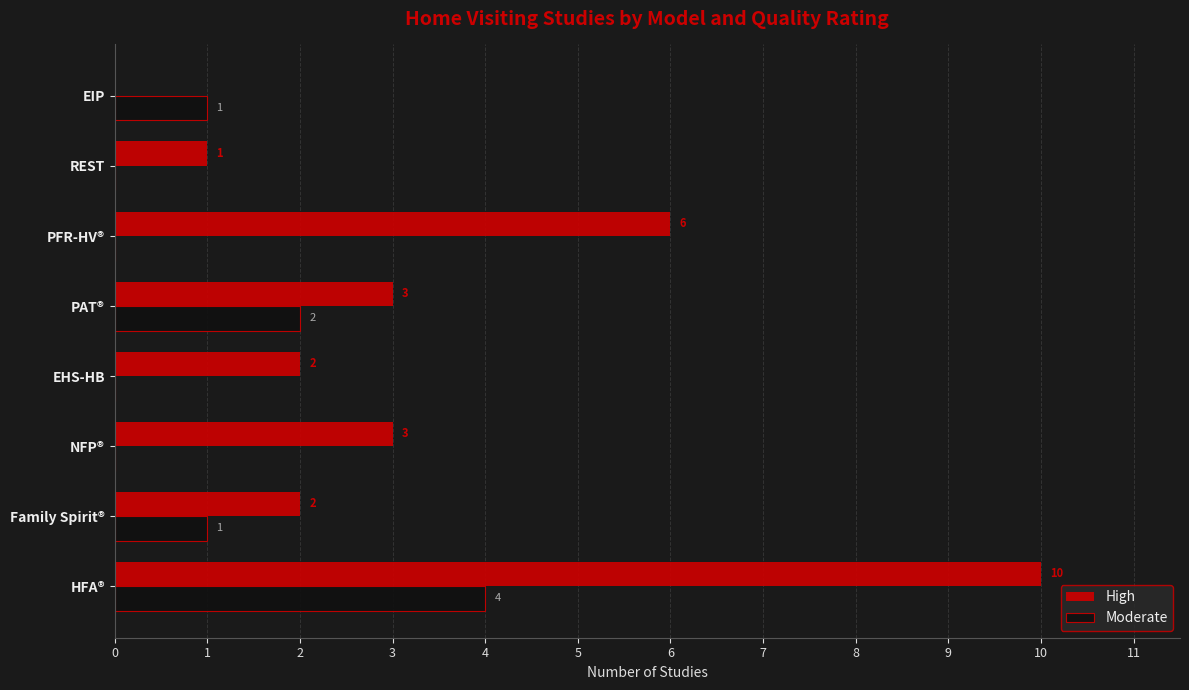

What is the sum of all High values?

27